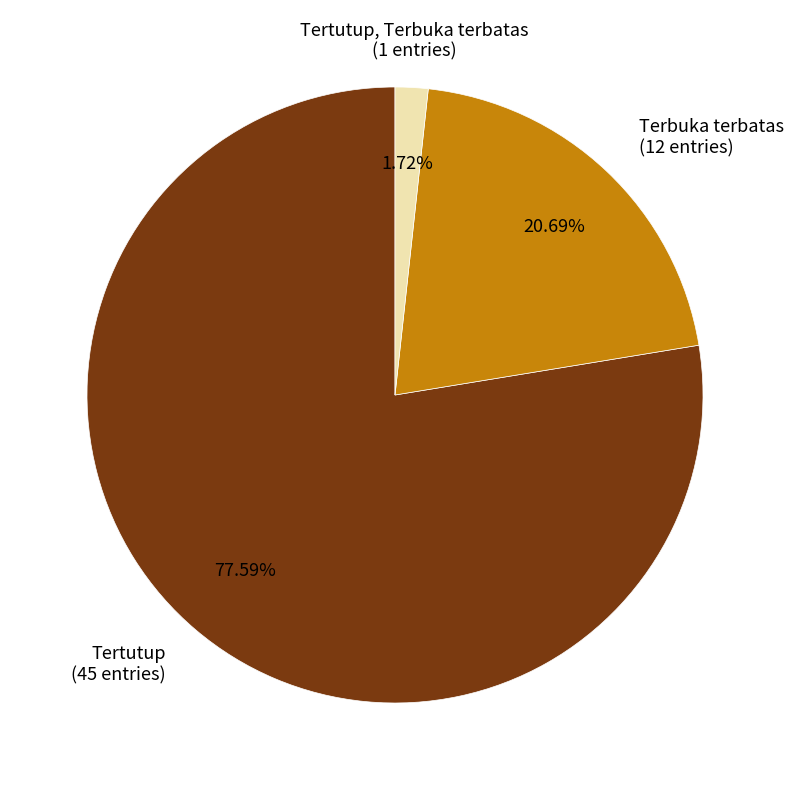

Which has a higher value, Tertutup, Terbuka terbatas or Terbuka terbatas?

Terbuka terbatas